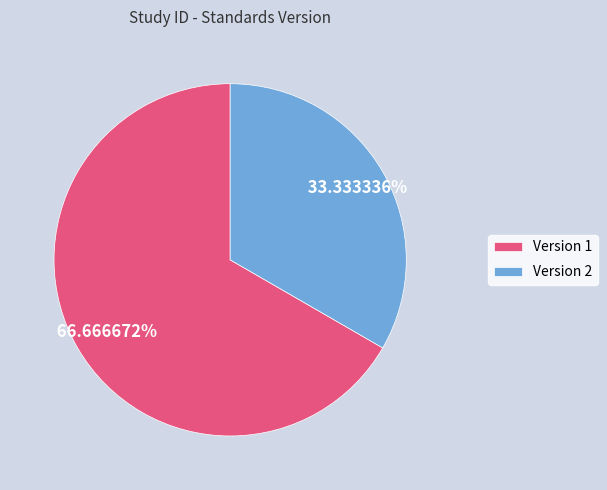

What is the majority slice?

Version 1